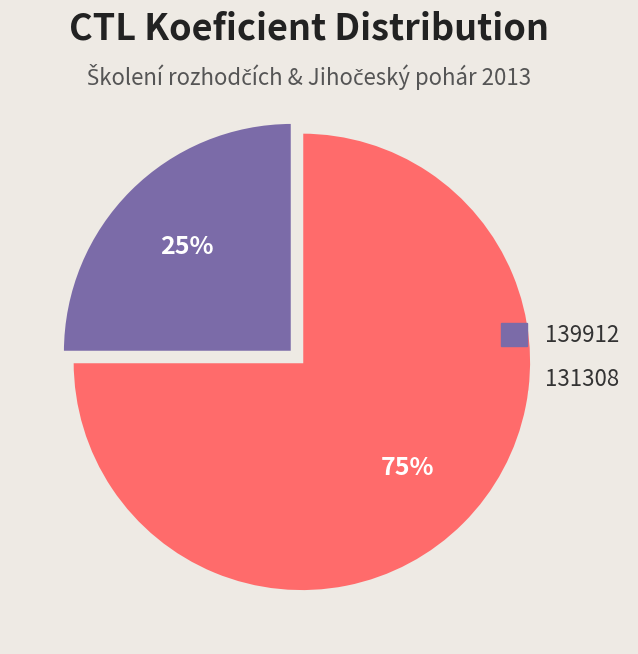

Count the number of slices in the pie.

2